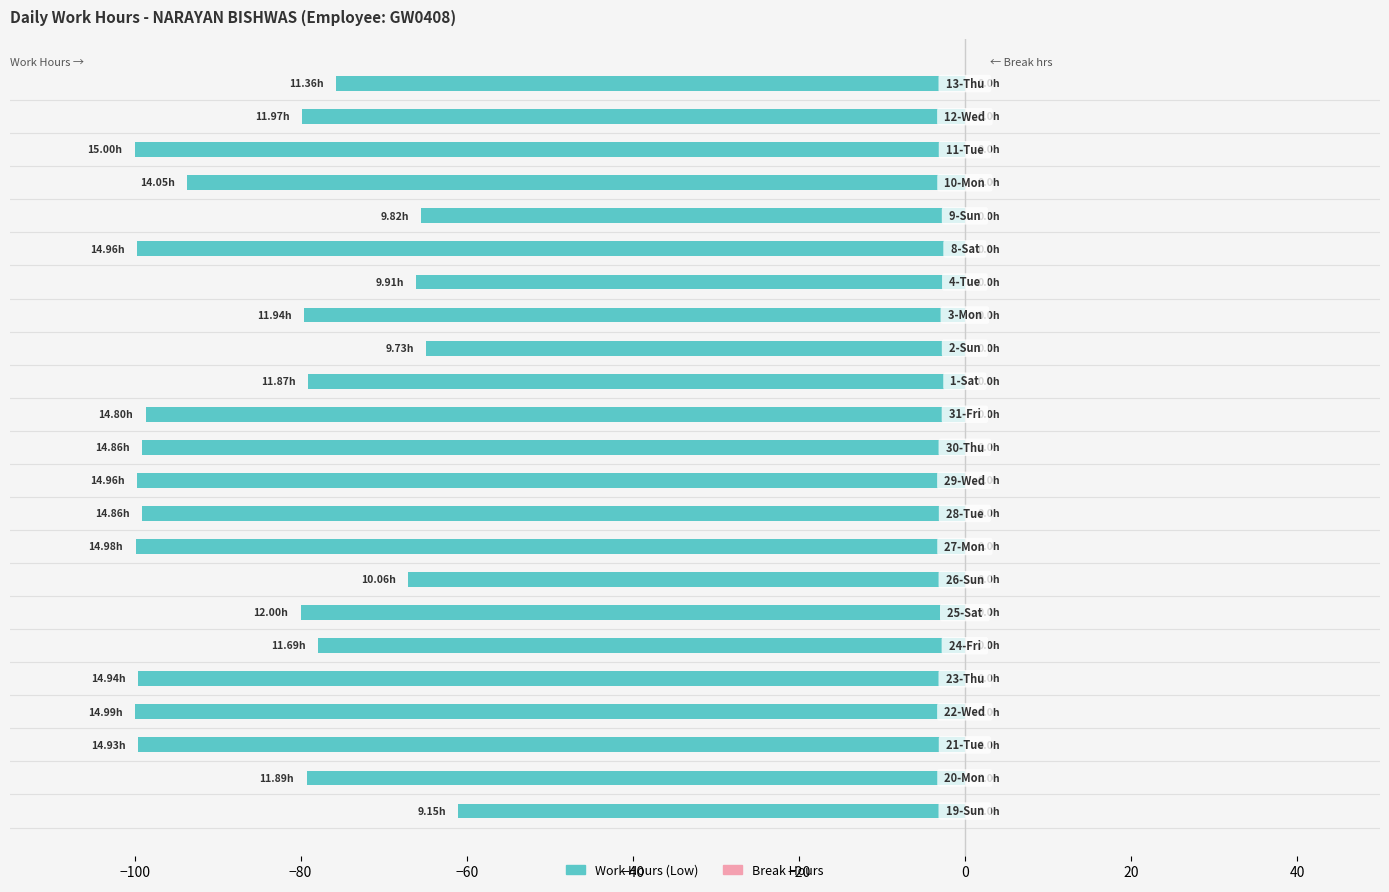

How many series are shown in this chart?

1